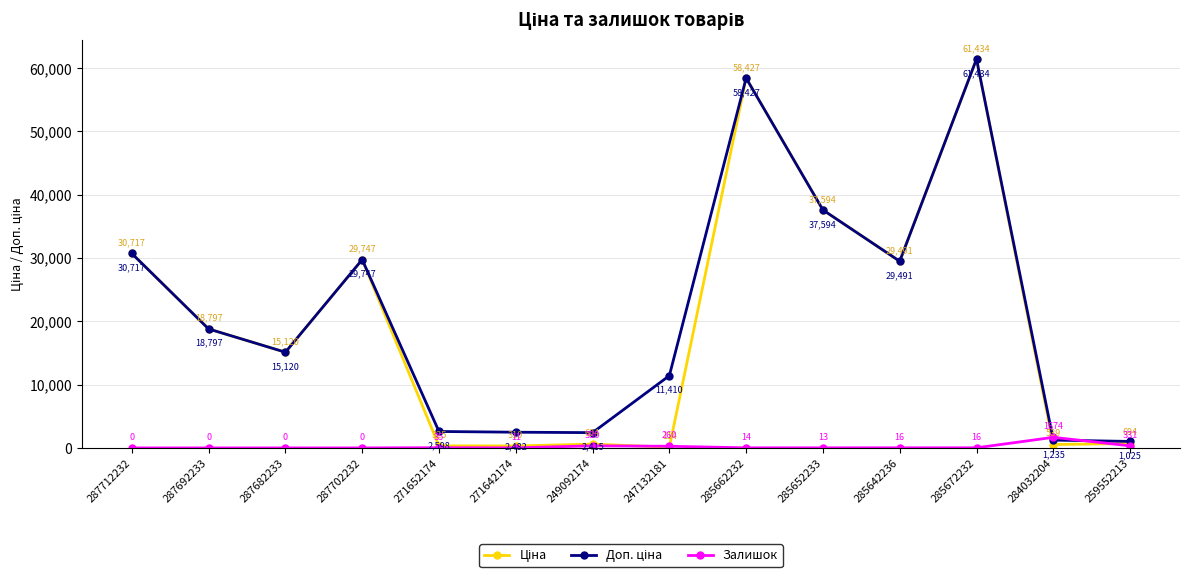

The value of Залишок at 287692233 is 0.0. True or false?

True